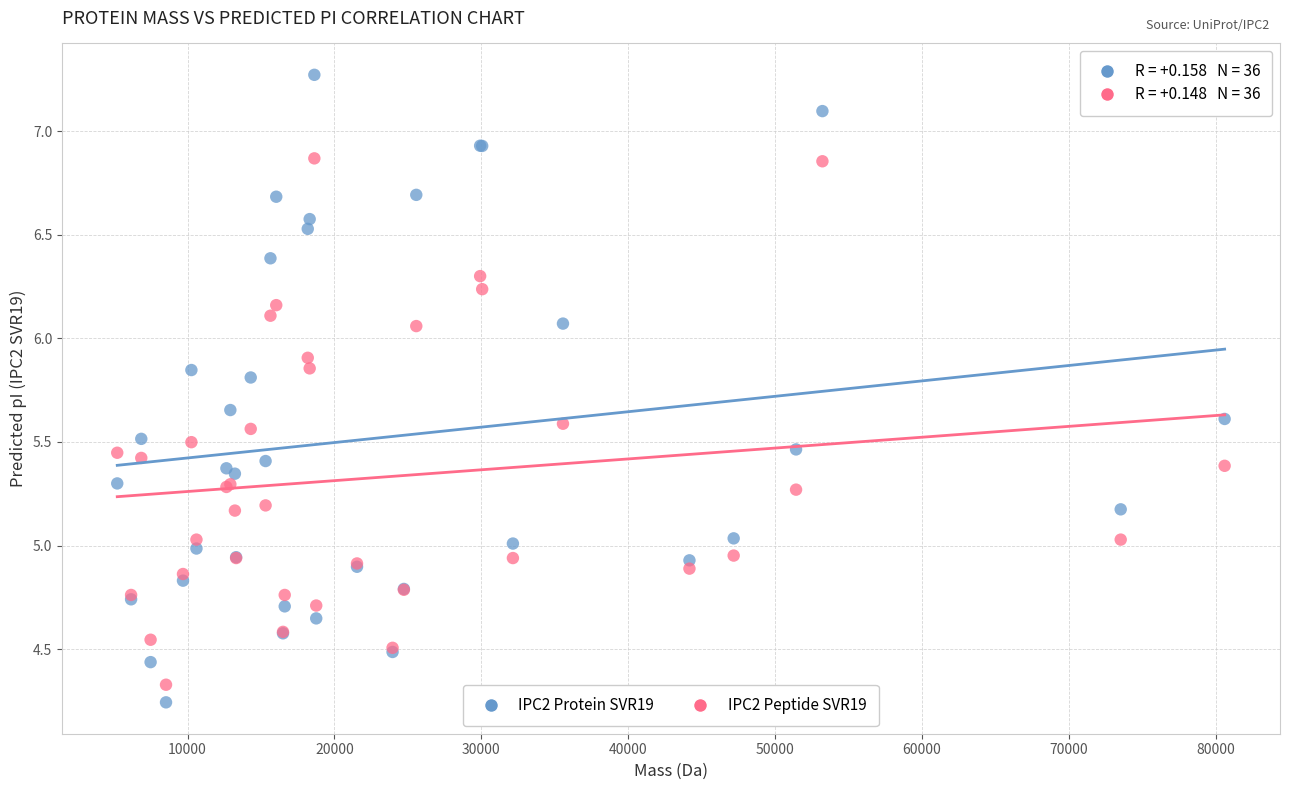

Which series has the widest spread of Y values?

IPC2 Protein SVR19